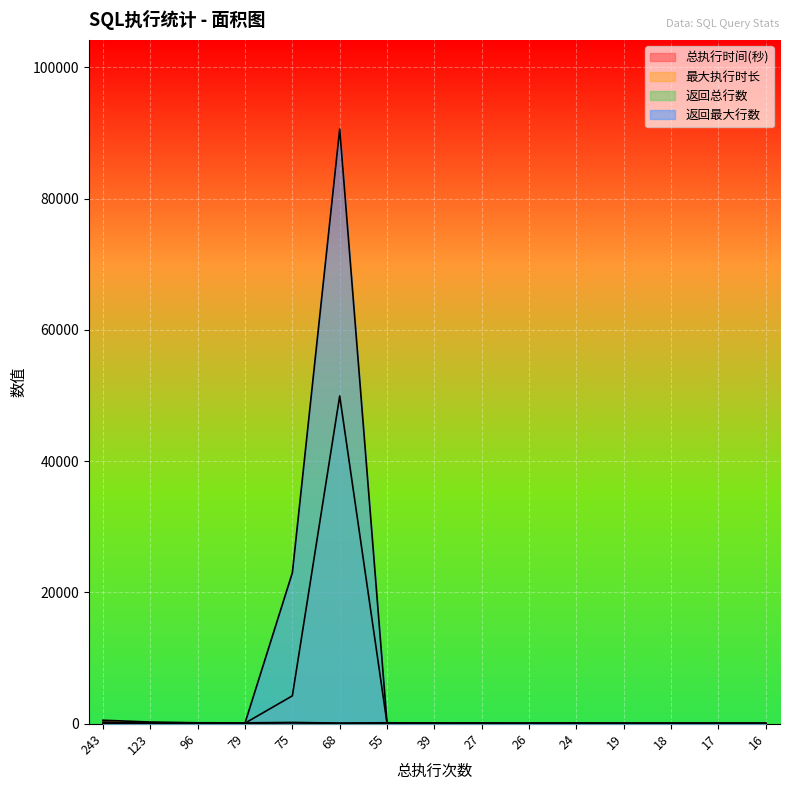

List the labels in order of 总执行时间(秒) value, smallest first.

16, 17, 19, 18, 26, 24, 39, 68, 27, 79, 96, 55, 75, 123, 243